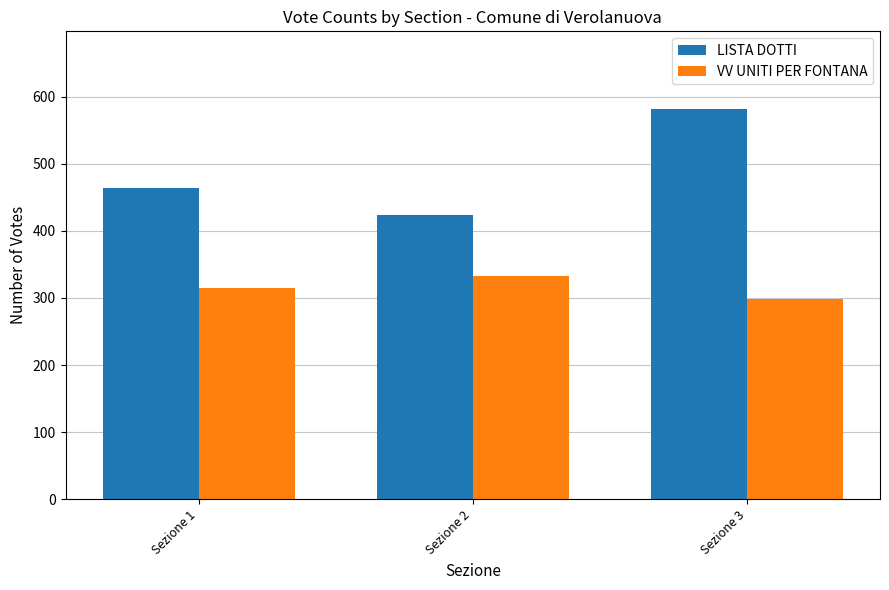

At which label does LISTA DOTTI reach its minimum?

Sezione 2